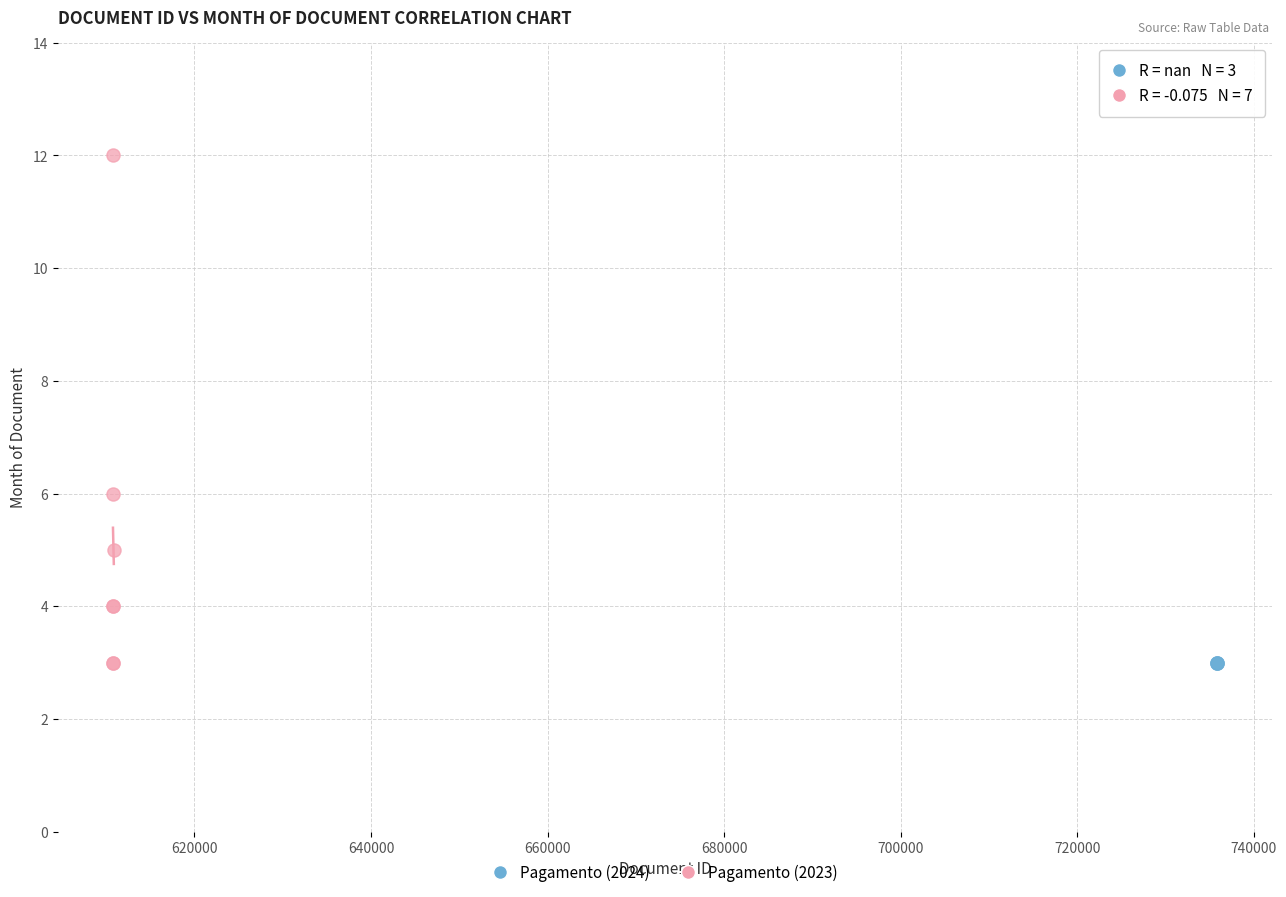

Which series contains the highest Y value?

Pagamento (2023)